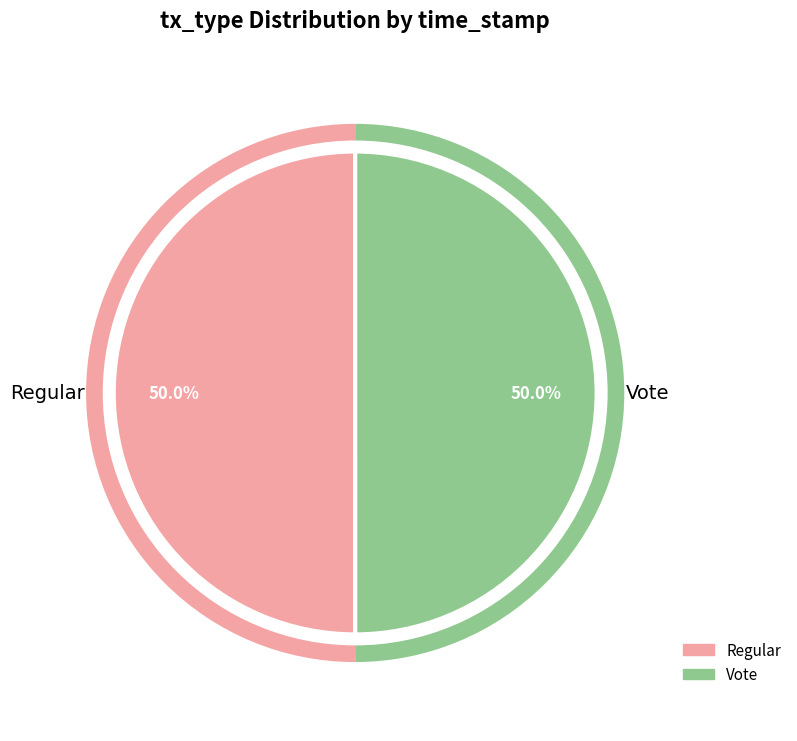

Approximately how many times larger is the value at Vote compared to Regular?

1.0